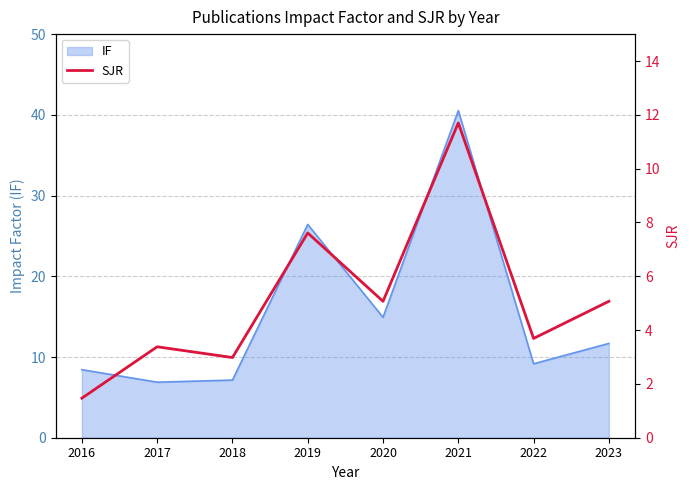

Is it true that IF equals 23.1 at 2020?

False